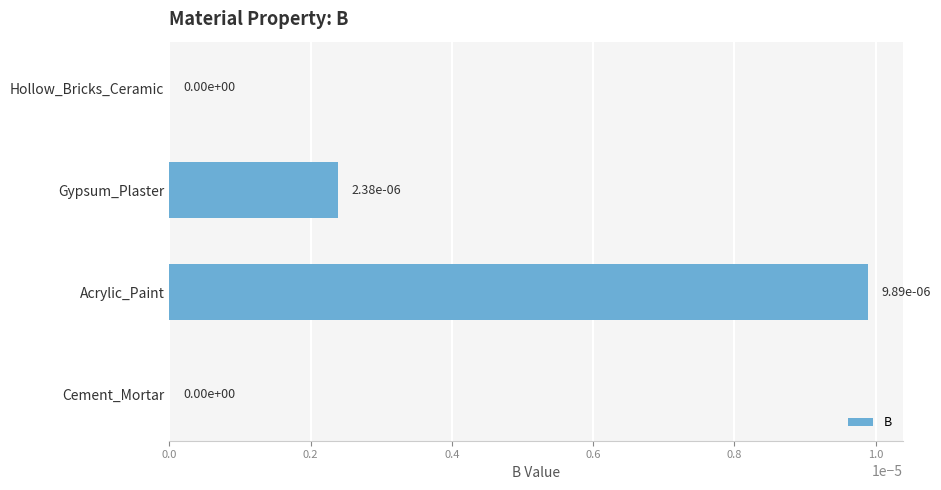

The chart shows a value of 0.0 at Acrylic_Paint. True or false?

True